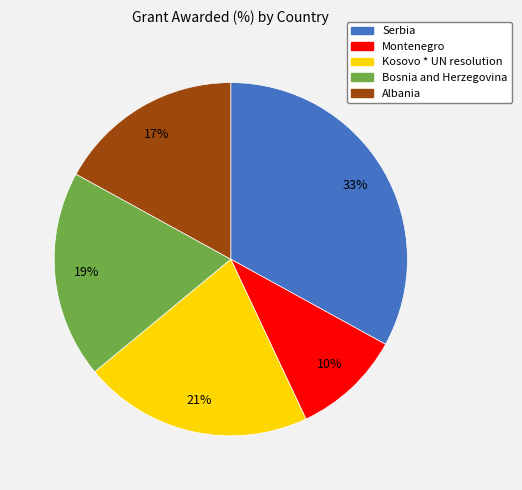

True or false: Montenegro accounts for 10% of the total.

True